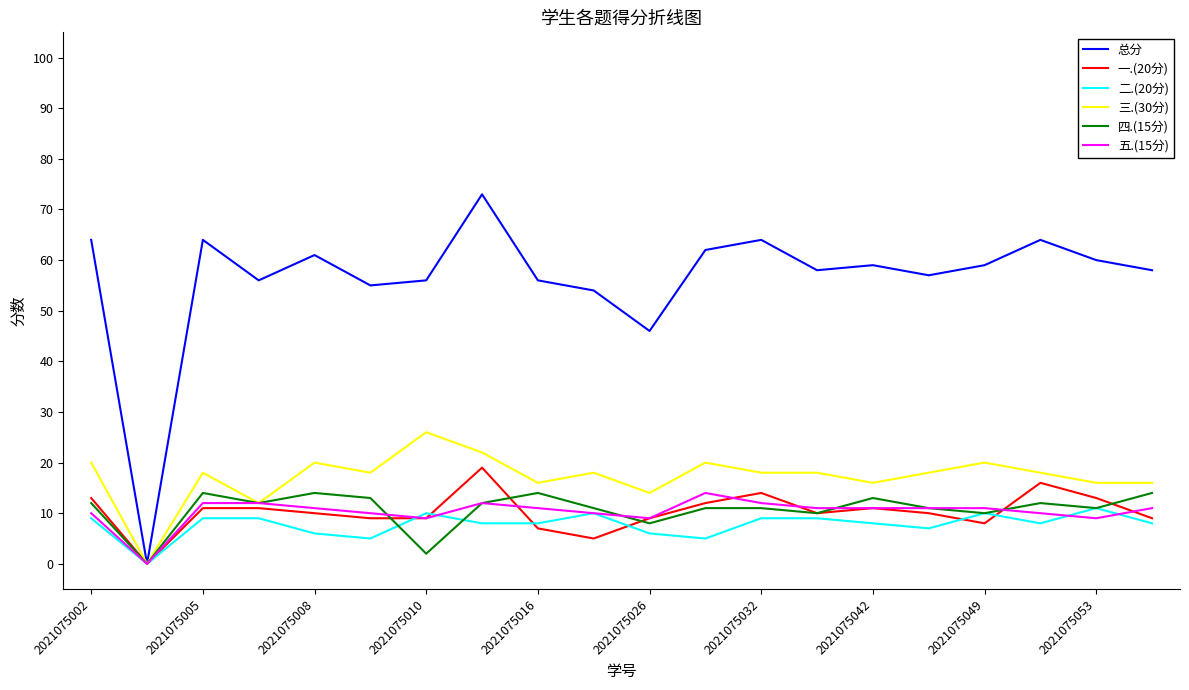

Count the number of categories in the chart.

20